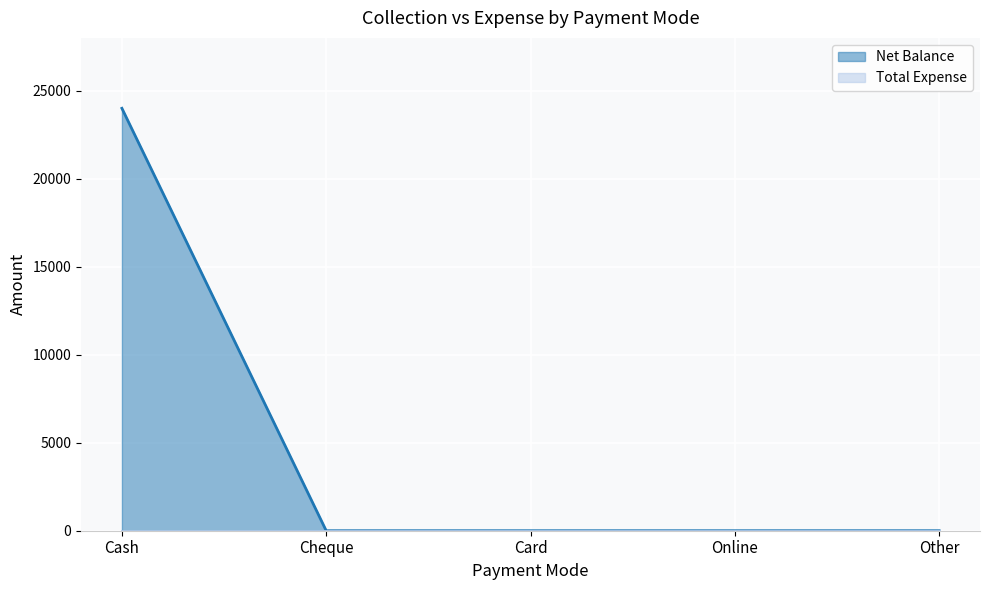

Is it true that the value at Other is -10174?

False